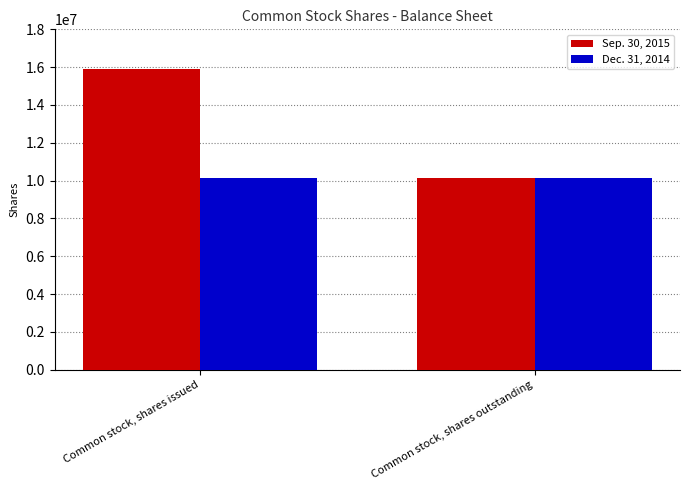

Between Common stock, shares issued and Common stock, shares outstanding, which series saw the biggest shift?

Sep. 30, 2015